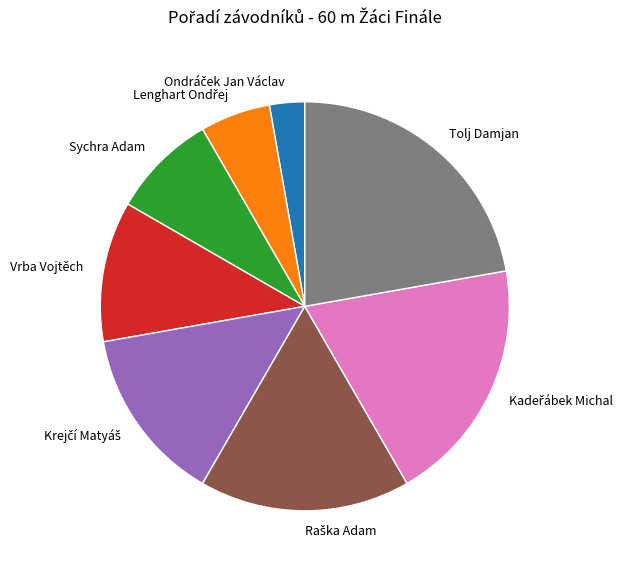

The Sychra Adam slice represents 8% of the pie. True or false?

True